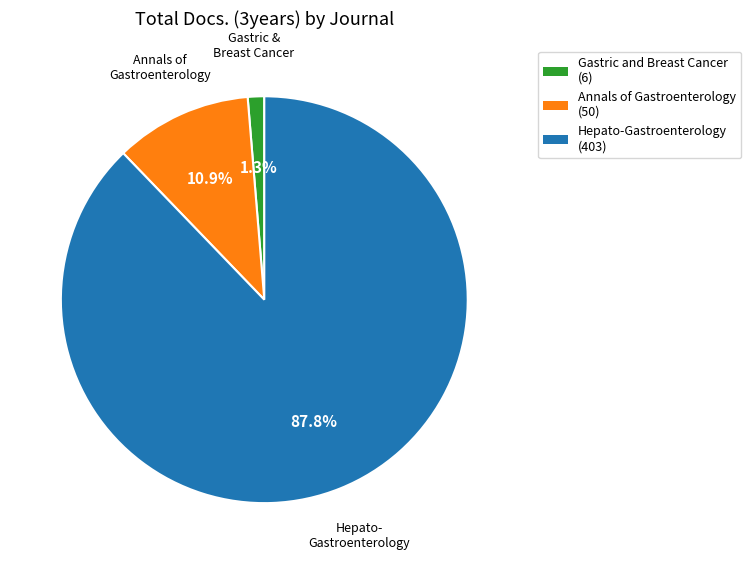

Rank the categories by value from highest to lowest.

Hepato-Gastroenterology (403), Annals of Gastroenterology (50), Gastric and Breast Cancer (6)